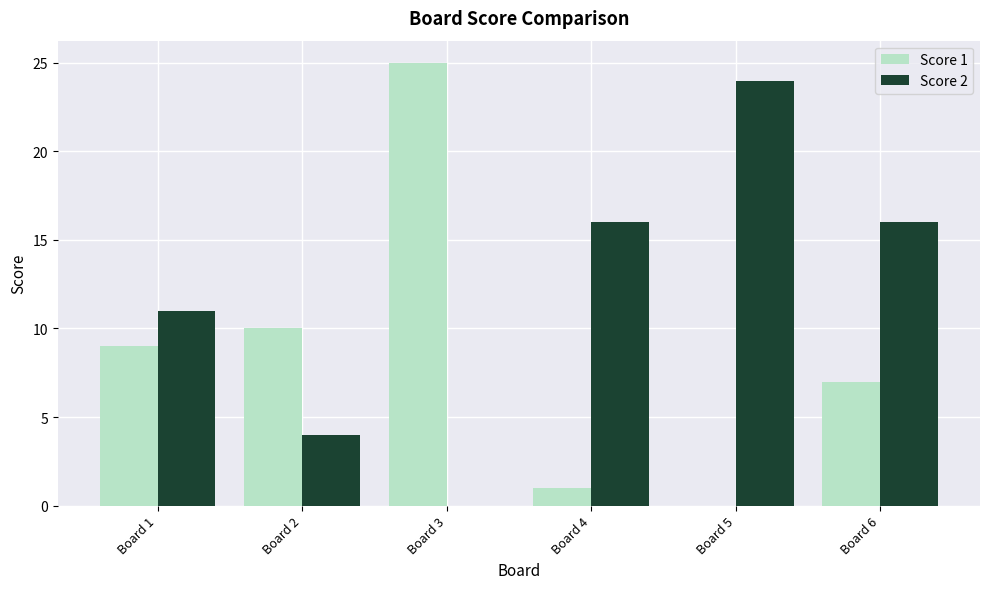

Which series changed the most between Board 1 and Board 6?

Score 2